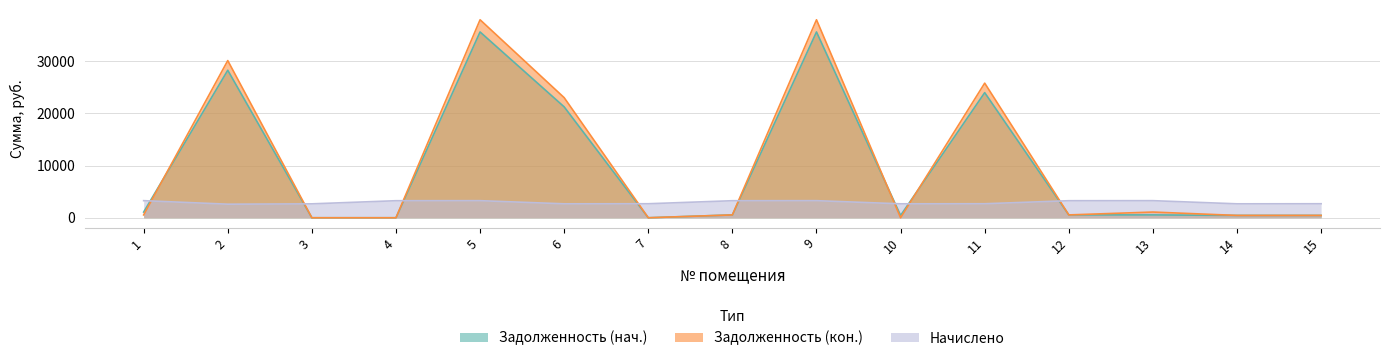

Between 14 and 9, which is larger?

9